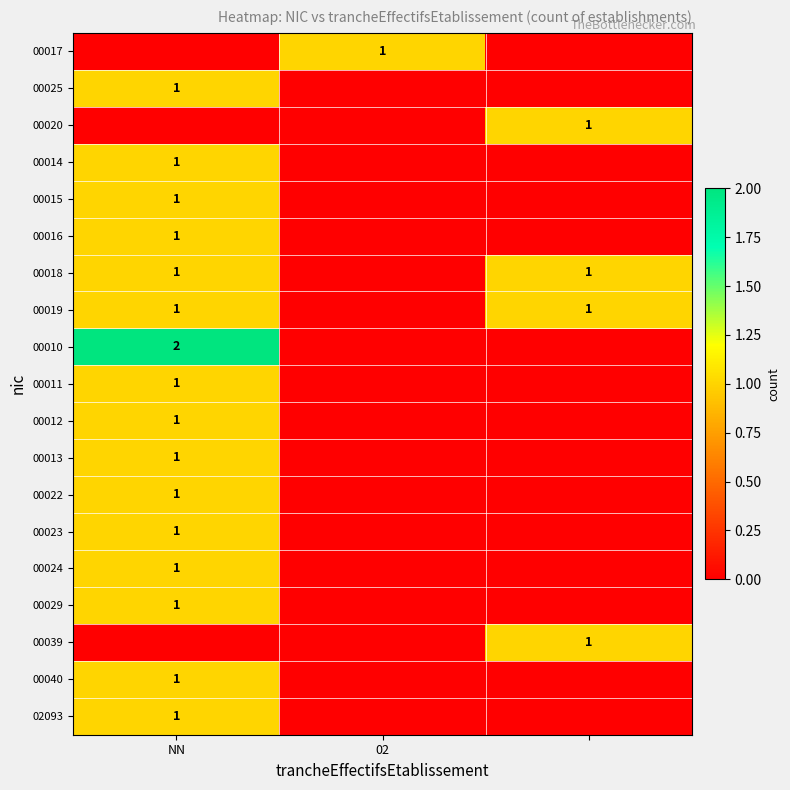

At which category is the sum across all series the highest?

NN